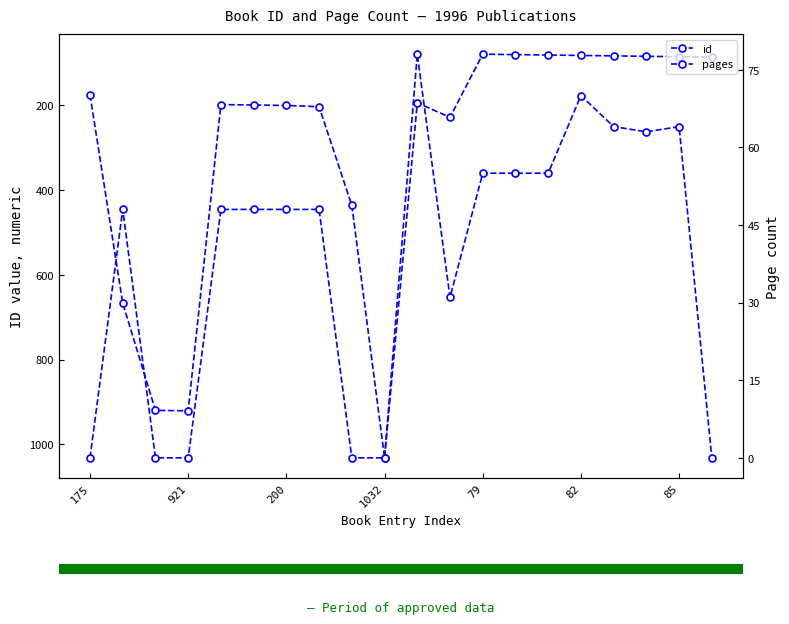

Read the pages value at 14.

55